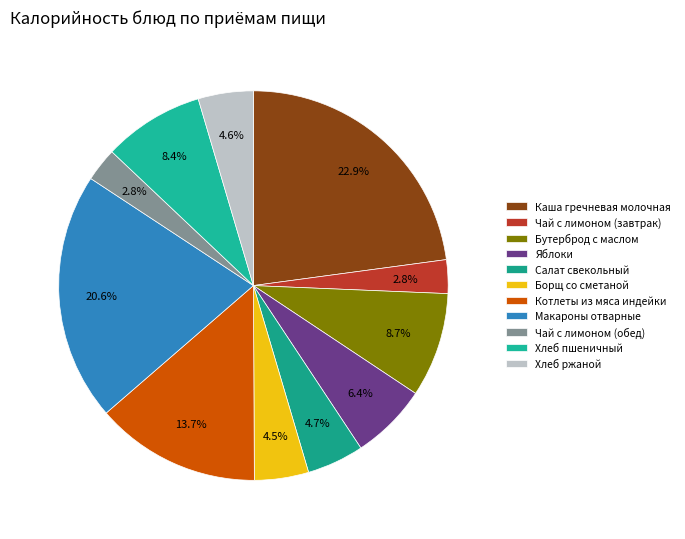

Rank the categories by value from lowest to highest.

Чай с лимоном (завтрак), Чай с лимоном (обед), Борщ со сметаной, Хлеб ржаной, Салат свекольный, Яблоки, Хлеб пшеничный, Бутерброд с маслом, Котлеты из мяса индейки, Макароны отварные, Каша гречневая молочная